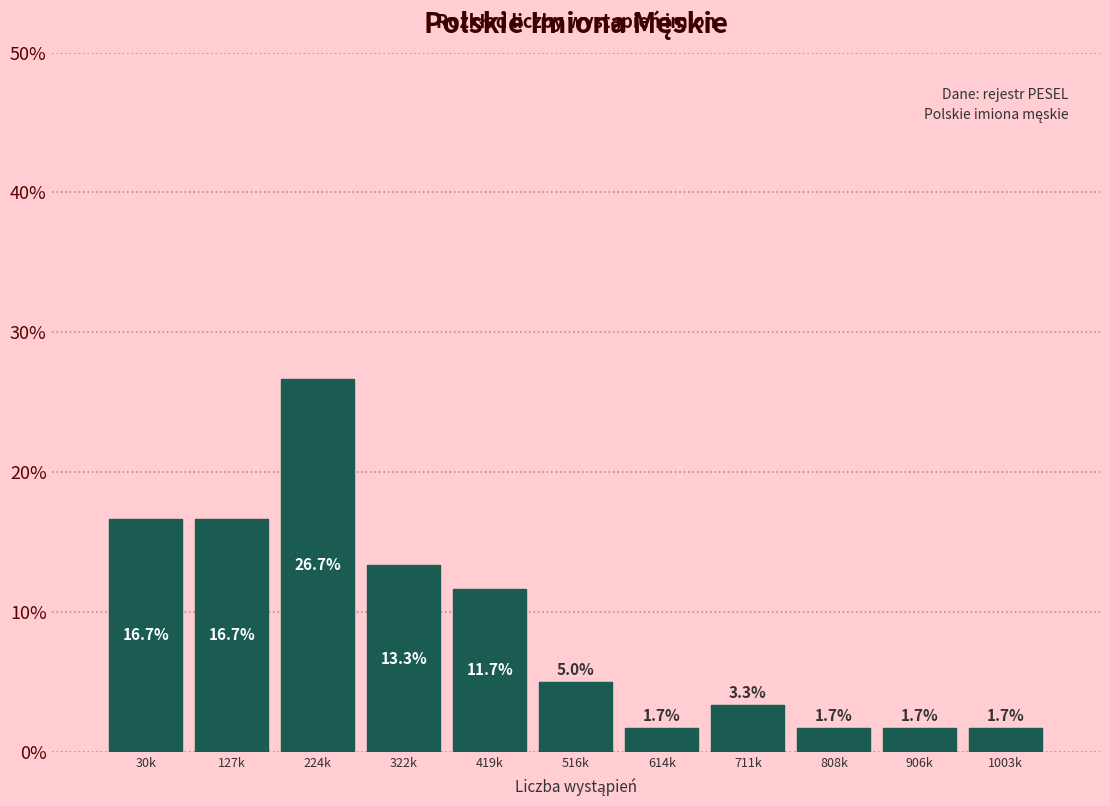

Reading left to right, transcribe all the data shown in this chart.

30k=16.7	127k=16.7	224k=26.7	322k=13.3	419k=11.7	516k=5.0	614k=1.7	711k=3.3	808k=1.7	906k=1.7	1003k=1.7